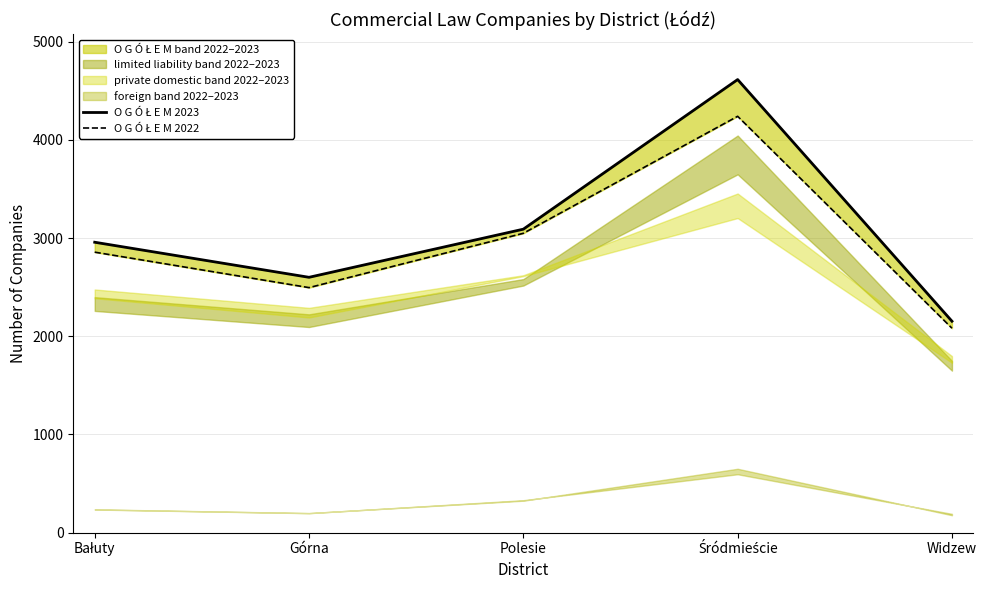

Rank the categories by O G Ó Ł E M 2022 value from lowest to highest.

Widzew, Górna, Bałuty, Polesie, Śródmieście